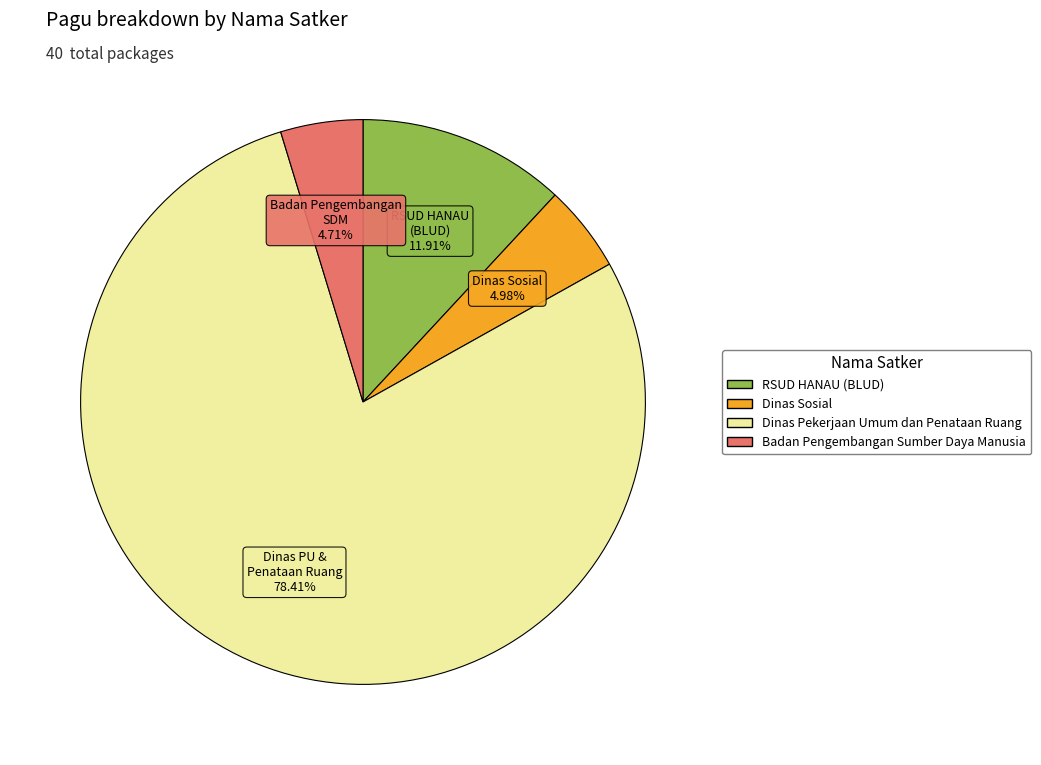

Is there any slice that represents more than half of the pie?

Yes